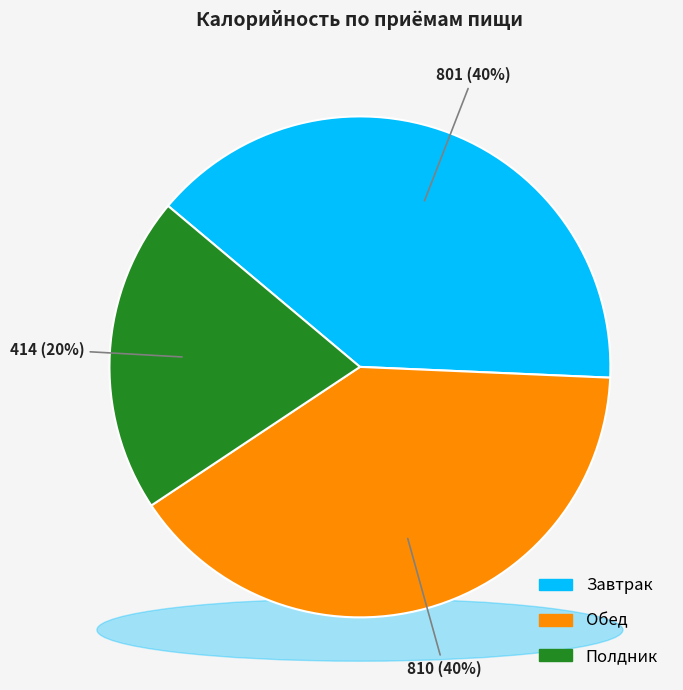

What is the largest slice in the pie chart?

Обед